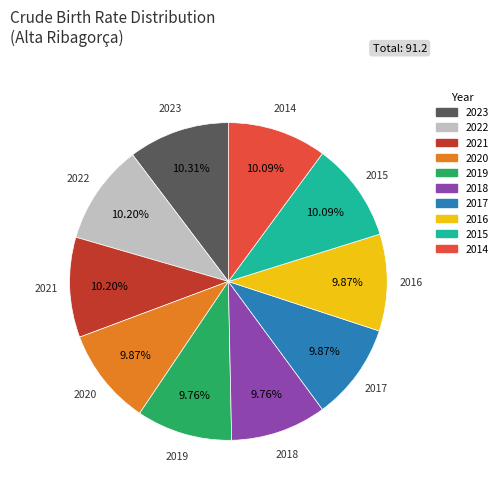

How many slices are in this pie chart?

10